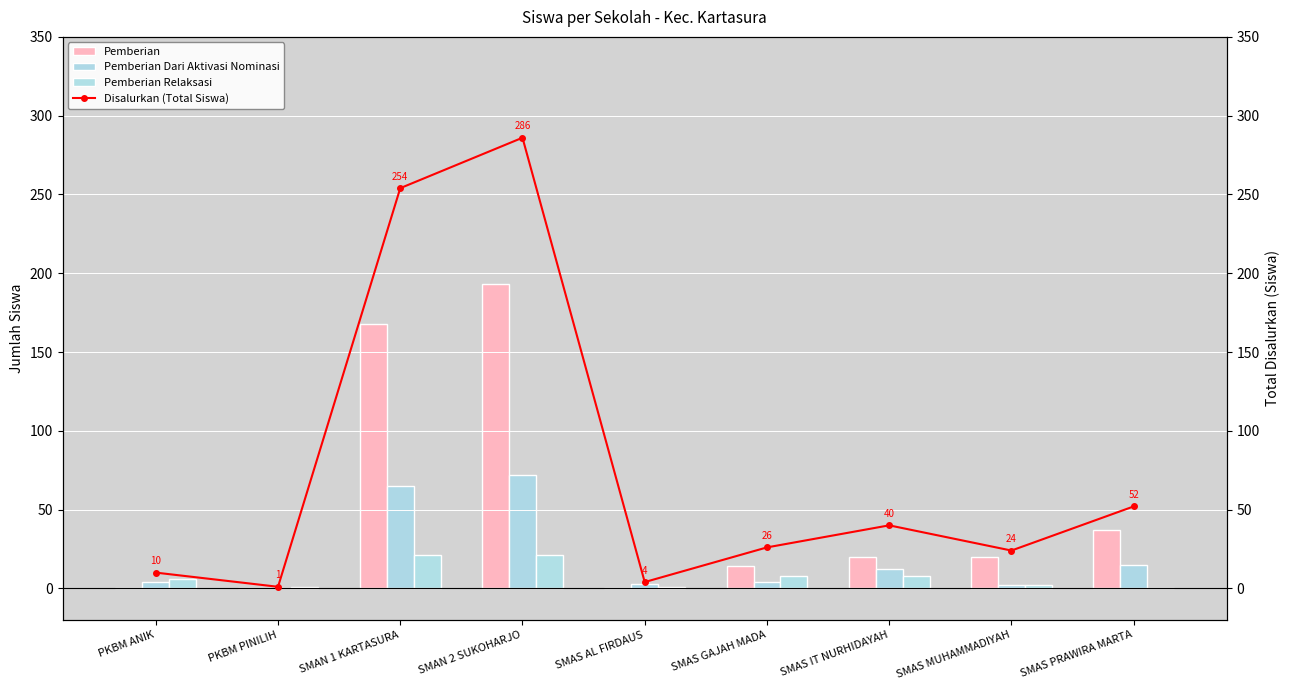

The Pemberian series shows 14 at SMAS GAJAH MADA. True or false?

True